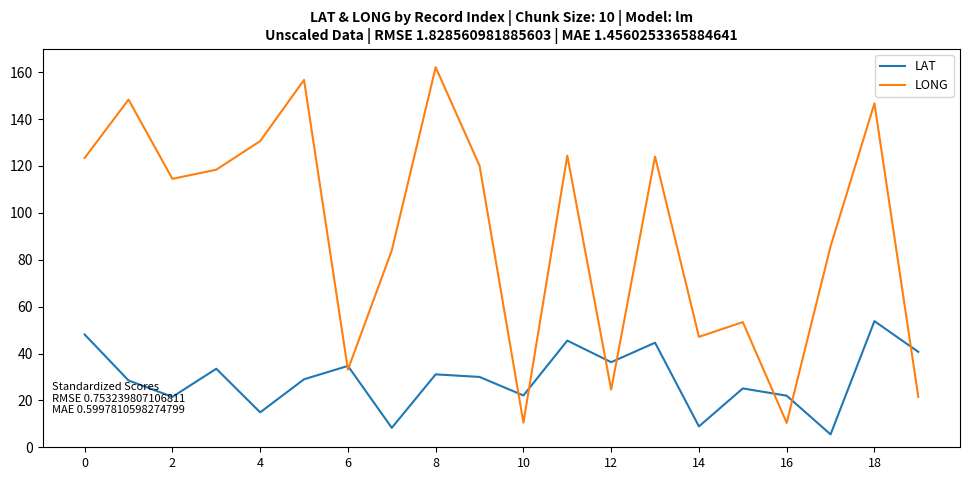

Which series has the largest range (max minus min)?

LONG